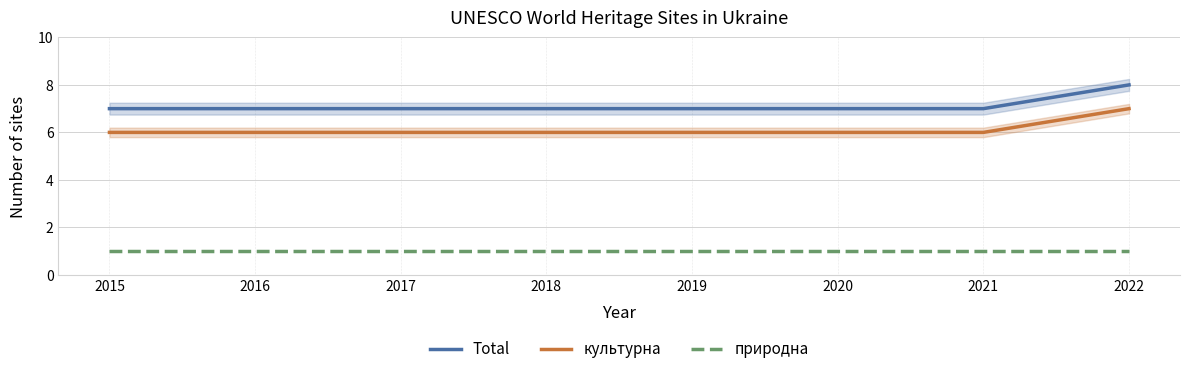

True or false: Total has more than 1 interior local peaks.

False